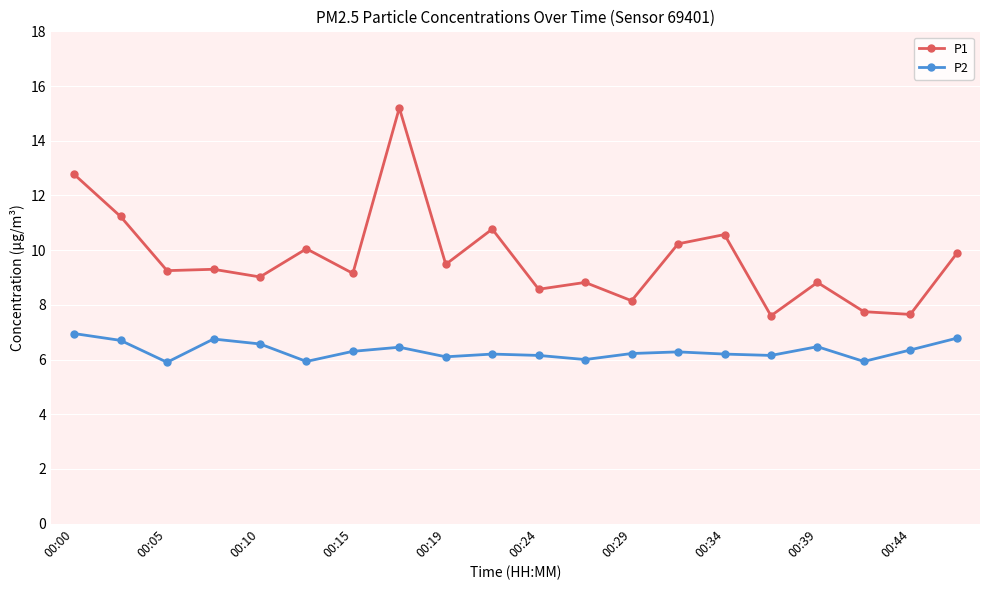

At how many categories does at least one series exceed 5?

20